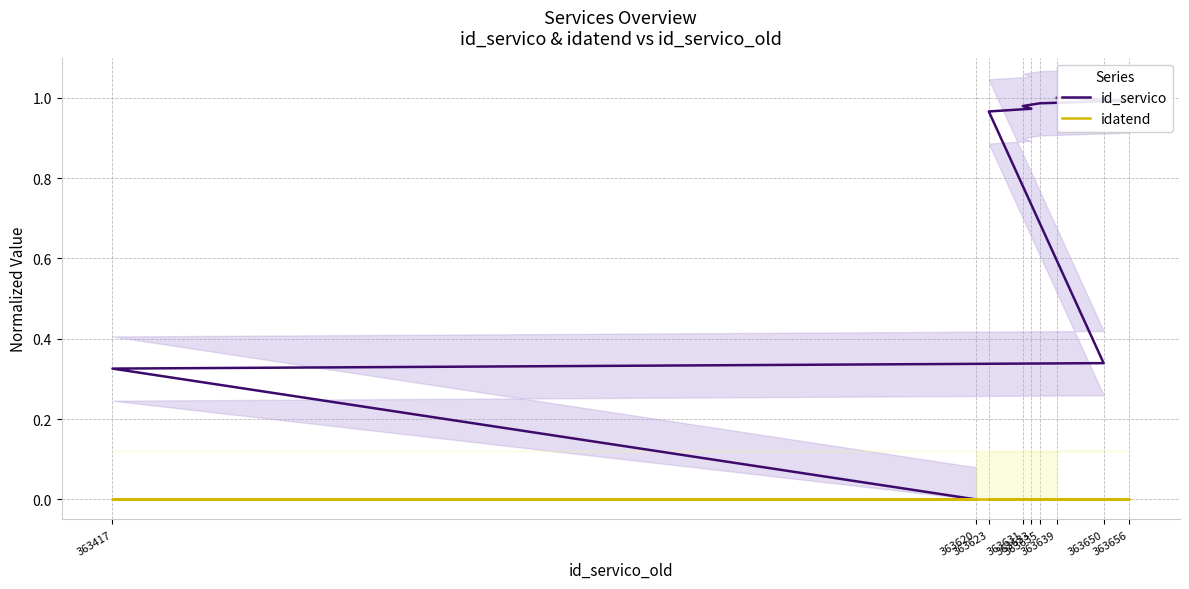

True or false: idatend and id_servico cross at least once.

False